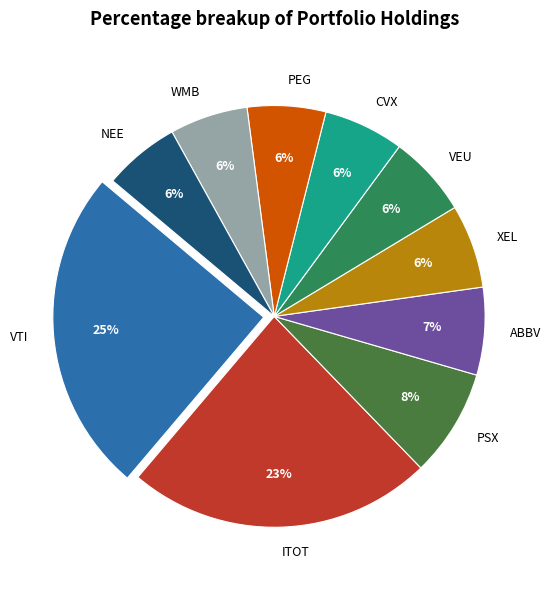

How many slices are in this pie chart?

10